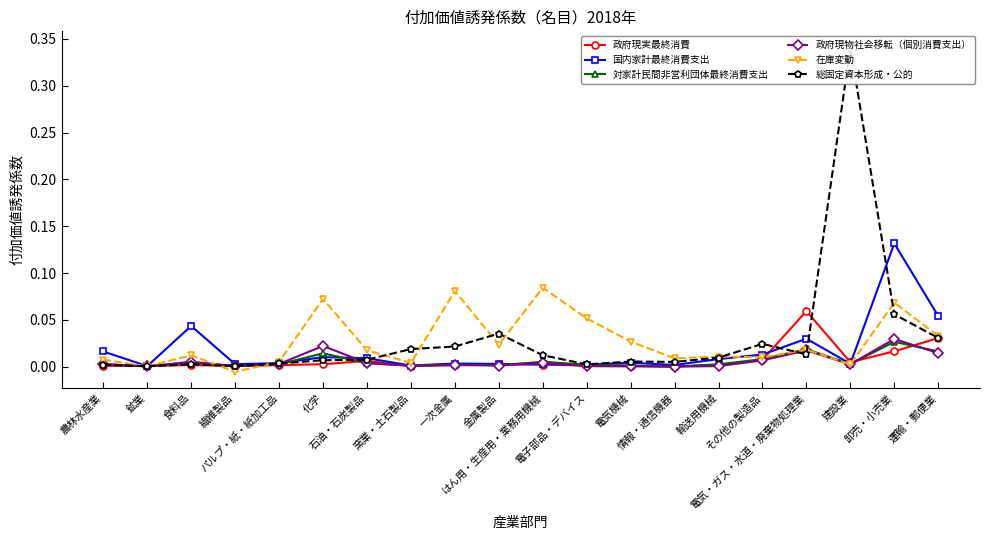

Which label corresponds to the largest value in the chart?

建設業